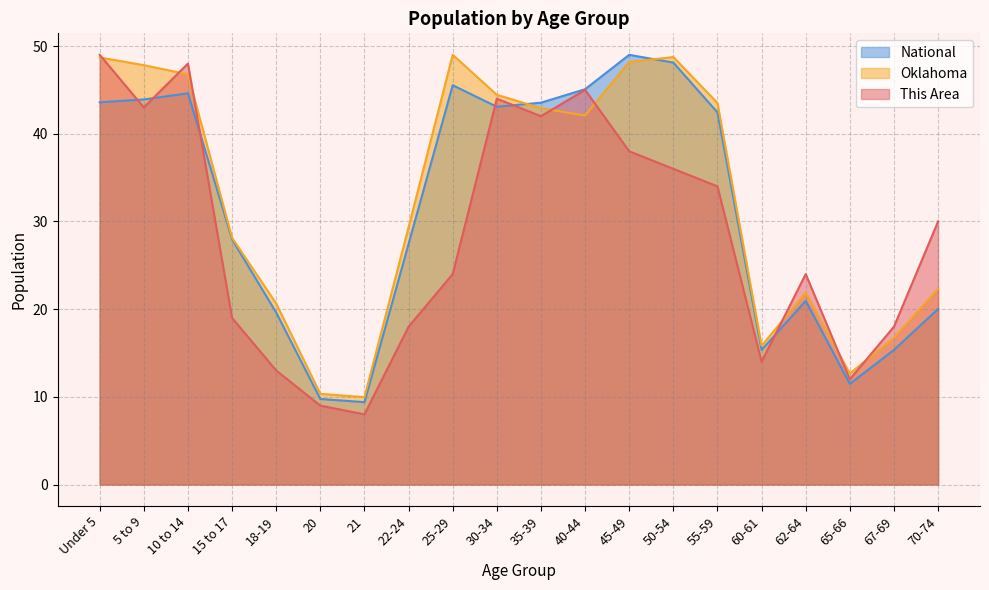

True or false: National and This Area cross at least once.

True